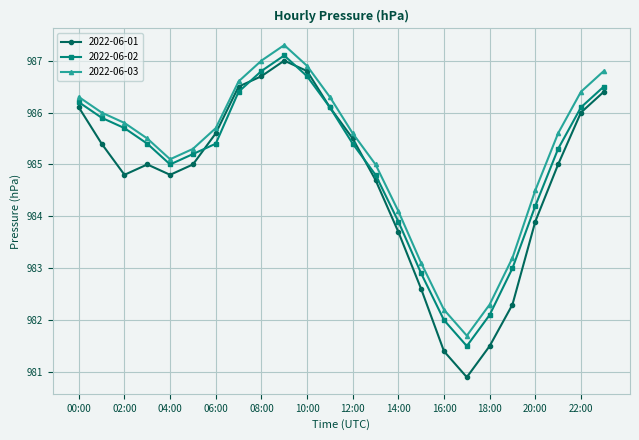

In 2022-06-02, how many points are lower than both neighbors (excluding endpoints)?

2